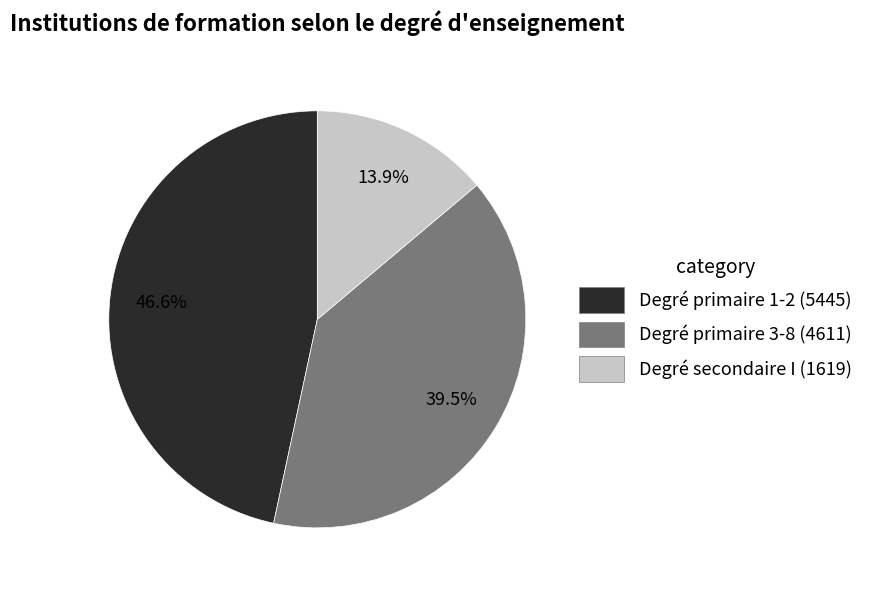

To the nearest percent, what is the average slice percentage?

33%